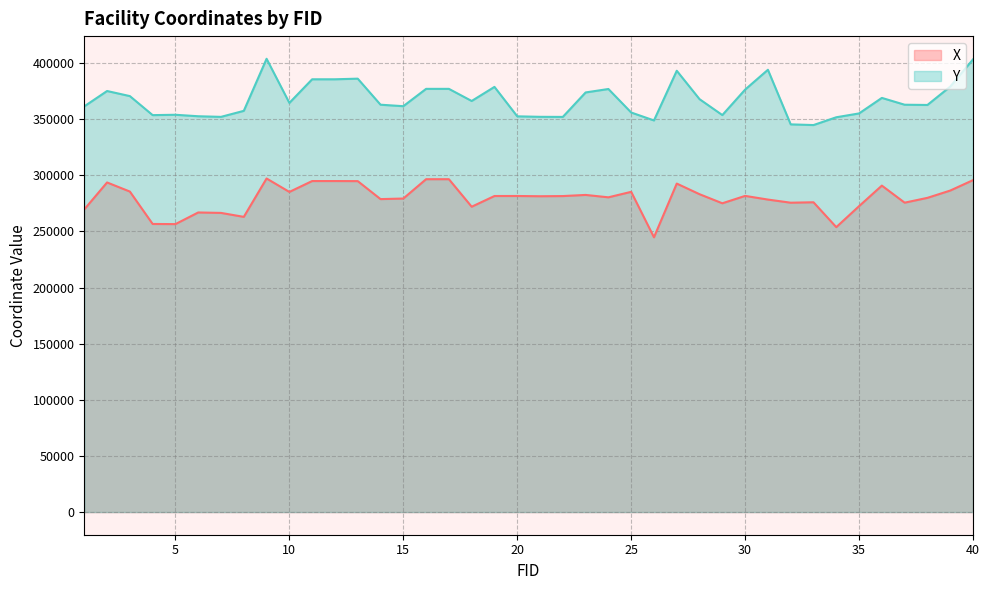

What is the maximum value for X?

297130